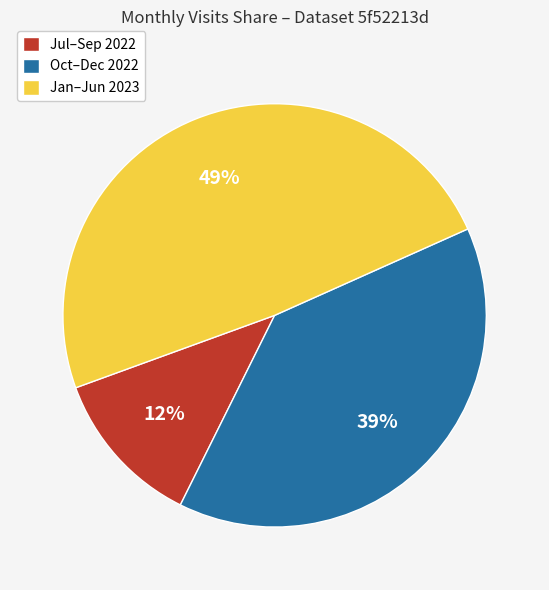

Is there any slice that represents more than half of the pie?

No